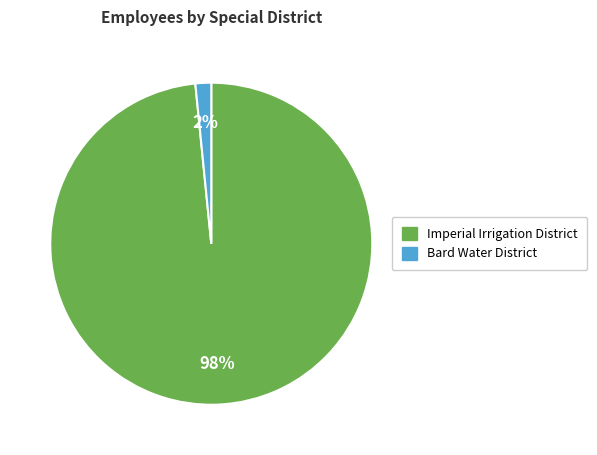

Between Imperial Irrigation District and Bard Water District, which is larger?

Imperial Irrigation District